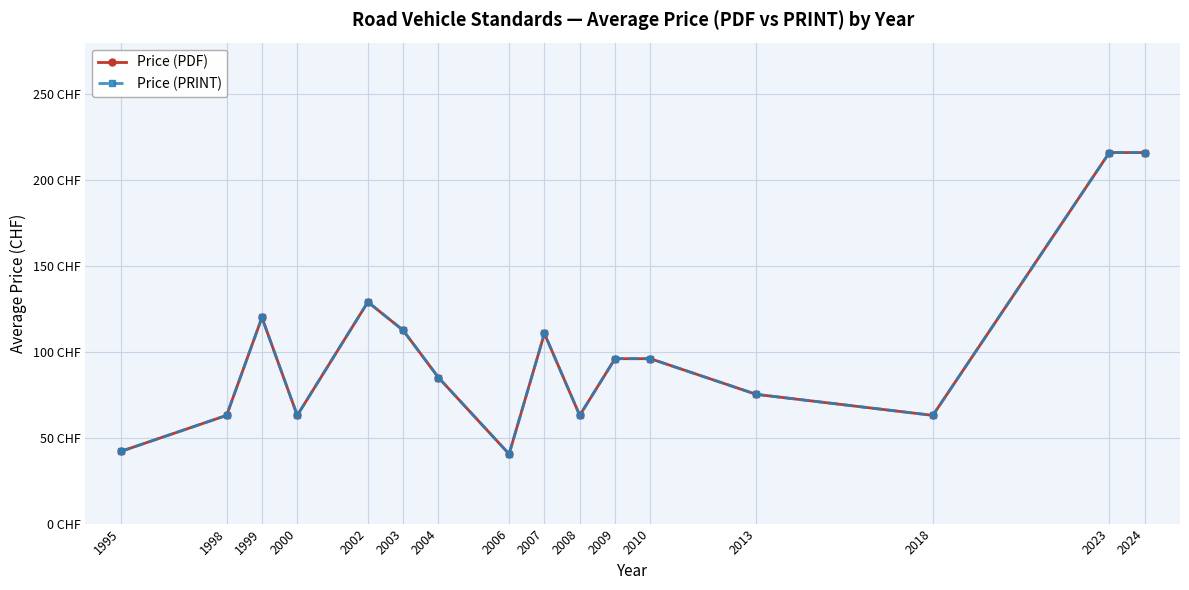

Reading left to right, what are all the values shown in this chart?

Price (PDF): 1995=42.0	1998=63.0	1999=120.0	2000=63.0	2002=129.0	2003=112.5	2004=85.0	2006=40.5	2007=110.7	2008=63.0	2009=96.0	2010=96.0	2013=75.2	2018=63.0	2023=216.0	2024=216.0
Price (PRINT): 1995=42.0	1998=63.0	1999=120.0	2000=63.0	2002=129.0	2003=112.5	2004=85.0	2006=40.5	2007=110.7	2008=63.0	2009=96.0	2010=96.0	2013=75.2	2018=63.0	2023=216.0	2024=216.0